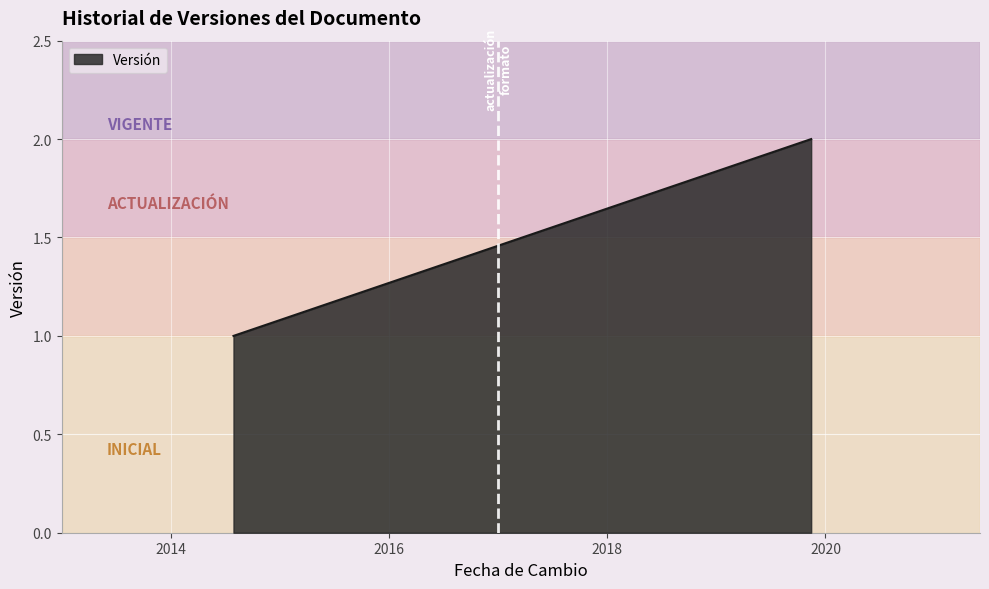

Reading left to right, extract all data points from this chart.

2014-07-30=1	2019-11-14=2